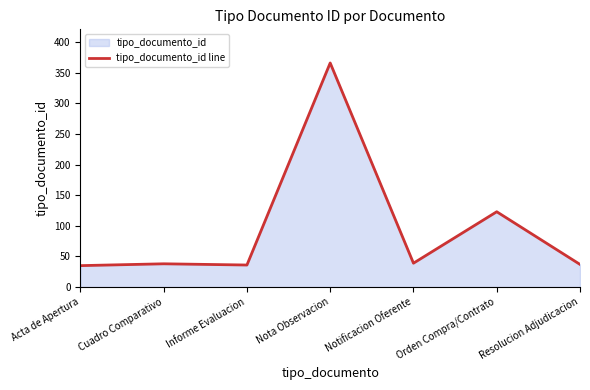

At which label does the data first exceed 38?

Nota Observacion